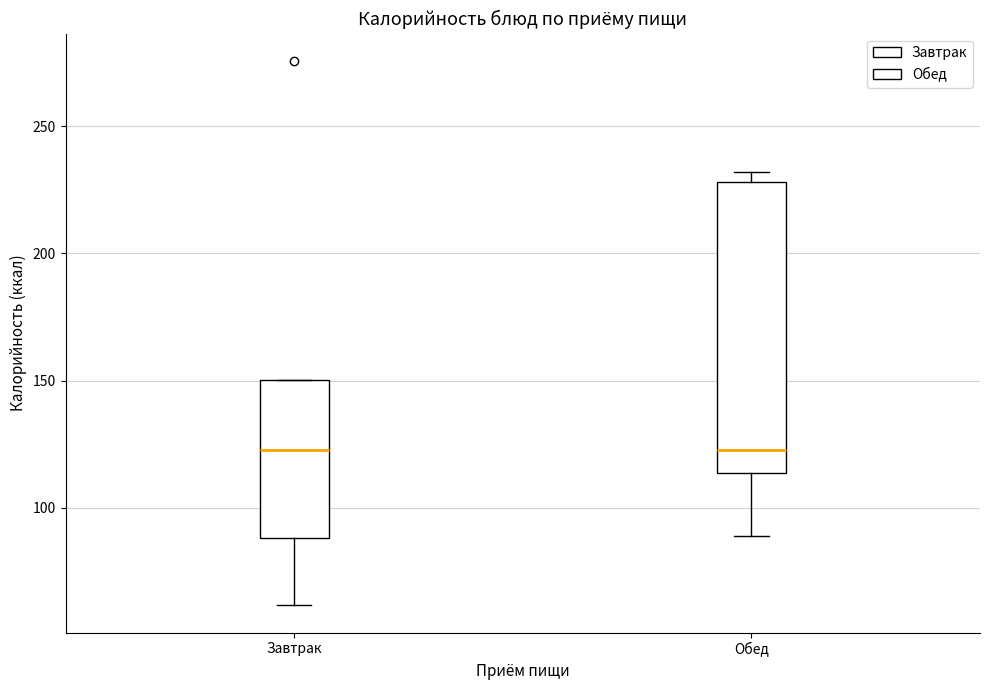

Reading left to right, transcribe this box plot: for each box, give where its median line is, the range the box spans, and where its two whiskers end, as read against the y-axis. The values are not printed on the chart, so give them approximately, as read against the axis.

Завтрак: median 125, box 90 to 150, whiskers 60 to 150
Обед: median 125, box 115 to 230, whiskers 90 to 230 (just above the box's upper edge)